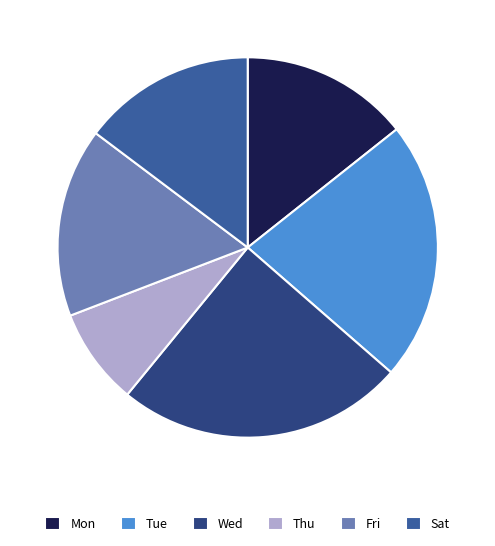

What is the ratio of the value at Thu to the value at Sat?

0.6